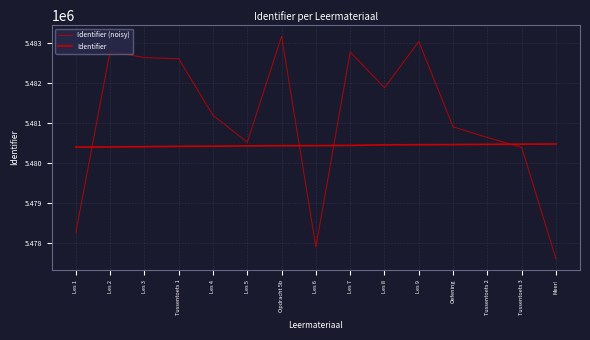

What is the value of the Identifier point at the 3rd from the left?

5480412